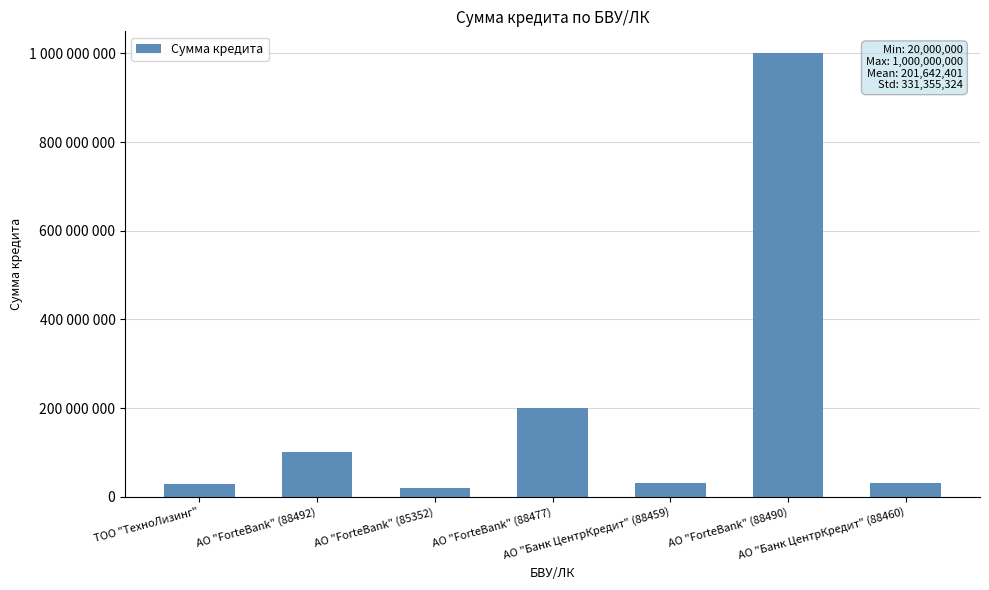

True or false: the data shows 30249537 at АО "ForteBank" (88492).

False